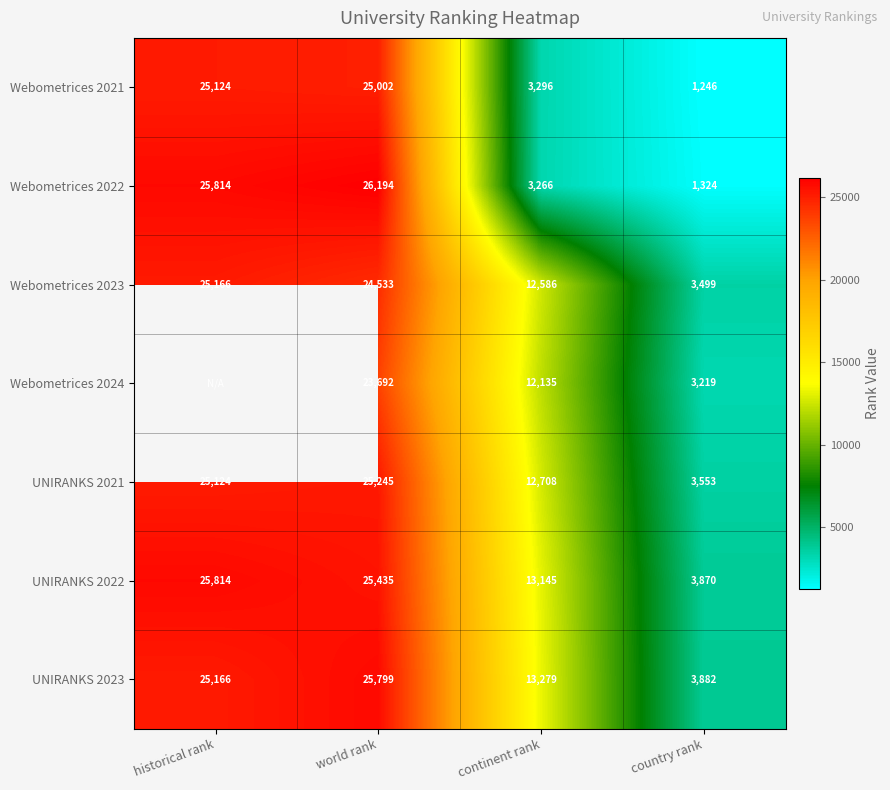

List the labels in order of Webometrices 2021 value, smallest first.

country rank, continent rank, world rank, historical rank